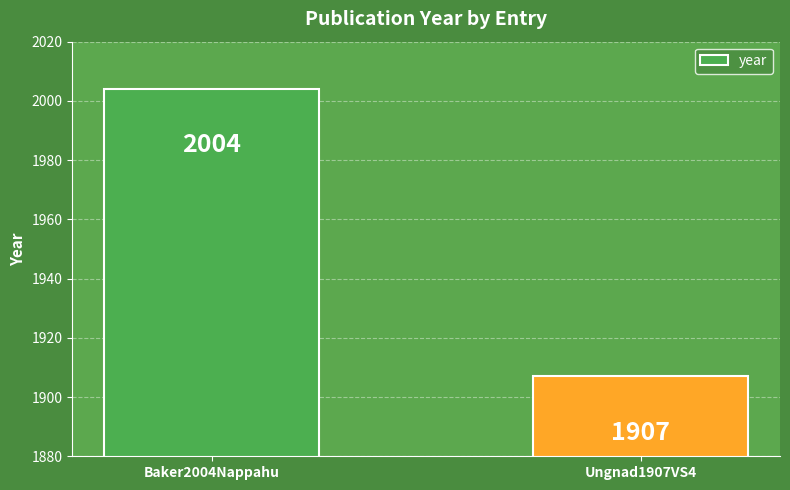

What position from the right is Ungnad1907VS4?

1